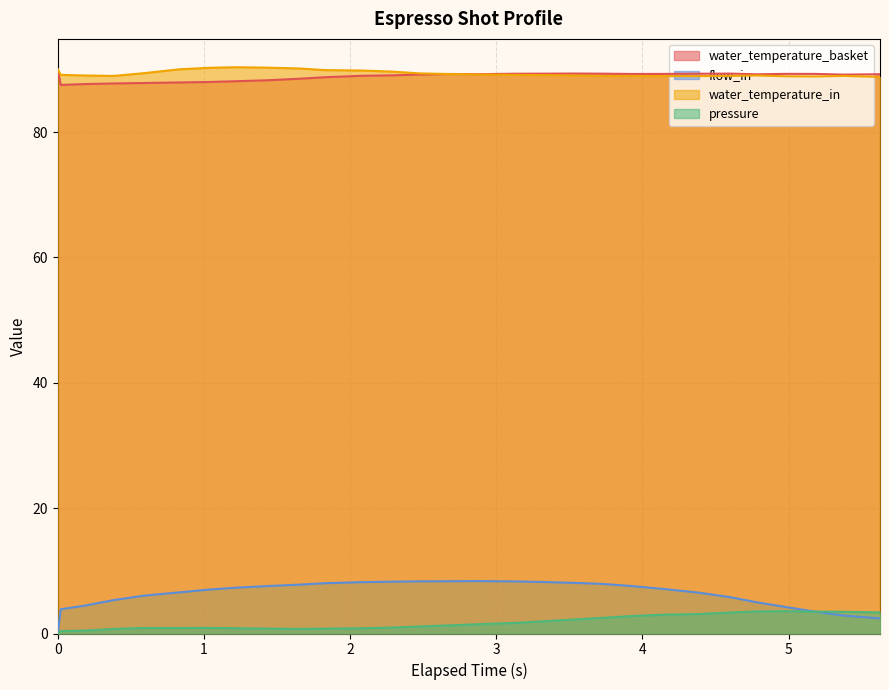

What is the sum of all pressure values?

51.1